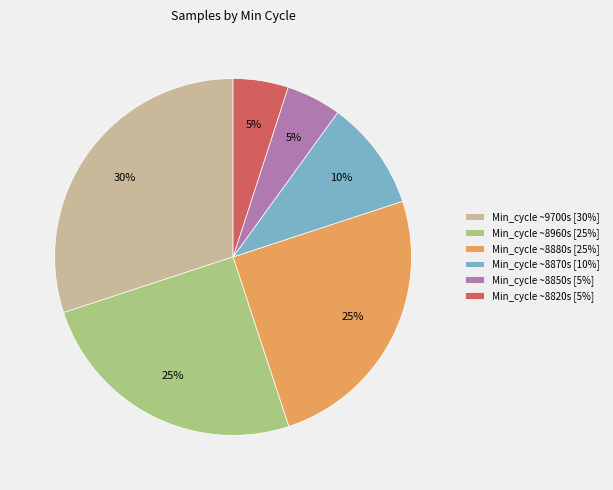

Is there a majority slice in this chart?

No